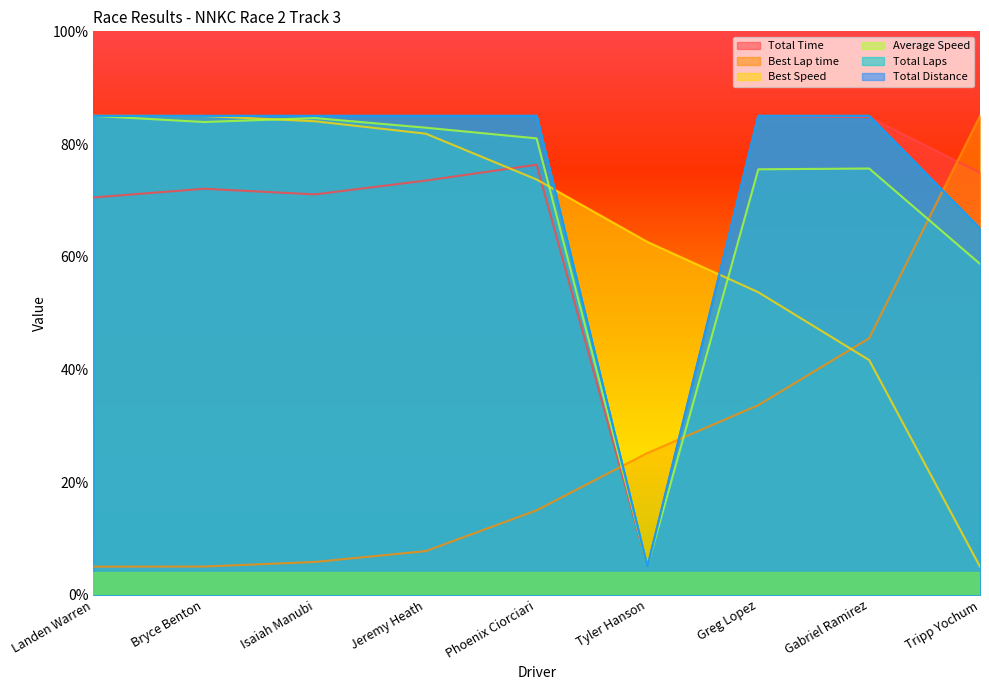

The Total Time series shows 74.9 at Tripp Yochum. True or false?

True